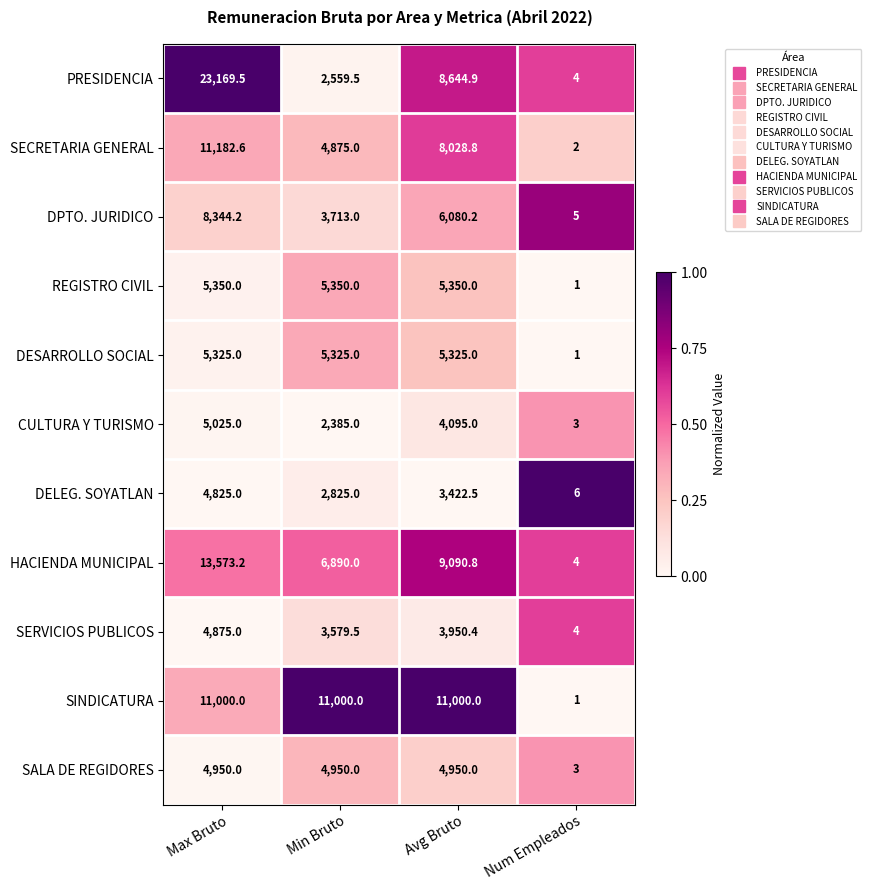

List the series in order of their peak value, highest first.

PRESIDENCIA, HACIENDA MUNICIPAL, SECRETARIA GENERAL, SINDICATURA, DPTO. JURIDICO, REGISTRO CIVIL, DESARROLLO SOCIAL, CULTURA Y TURISMO, SALA DE REGIDORES, SERVICIOS PUBLICOS, DELEG. SOYATLAN